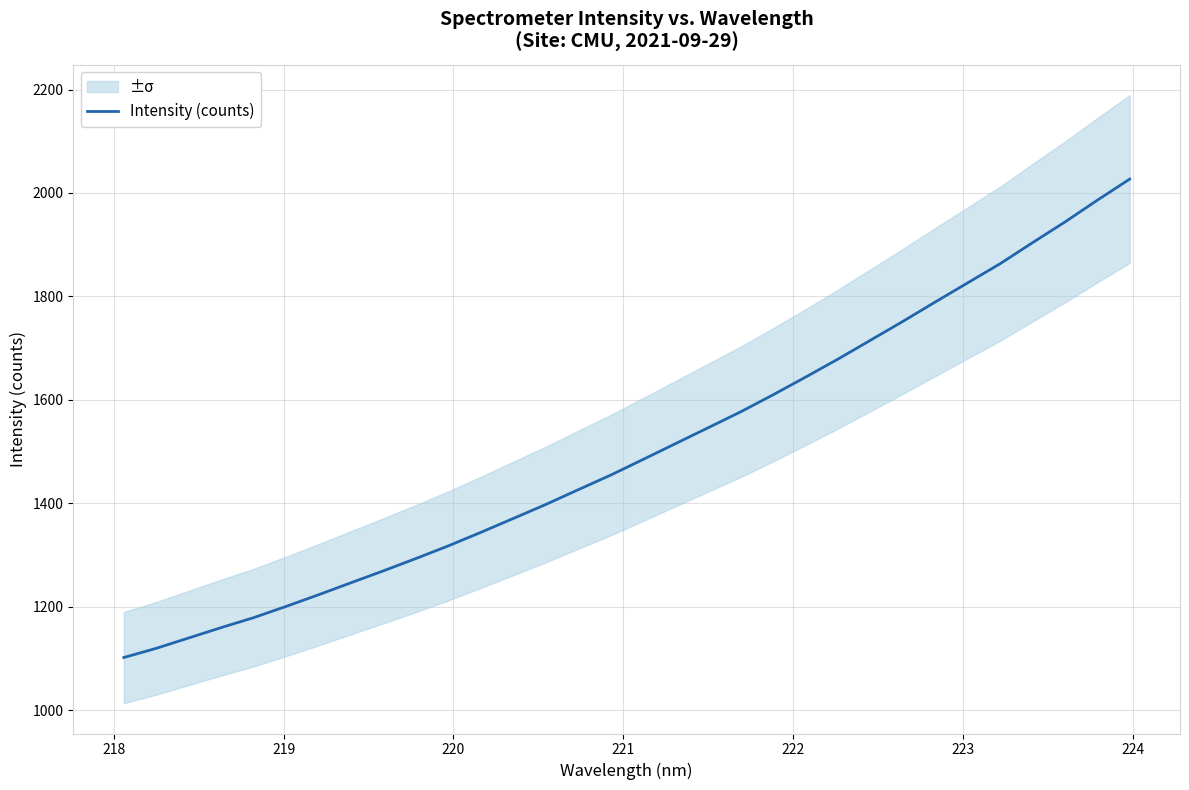

What is the minimum value for Intensity (counts)?

1101.8